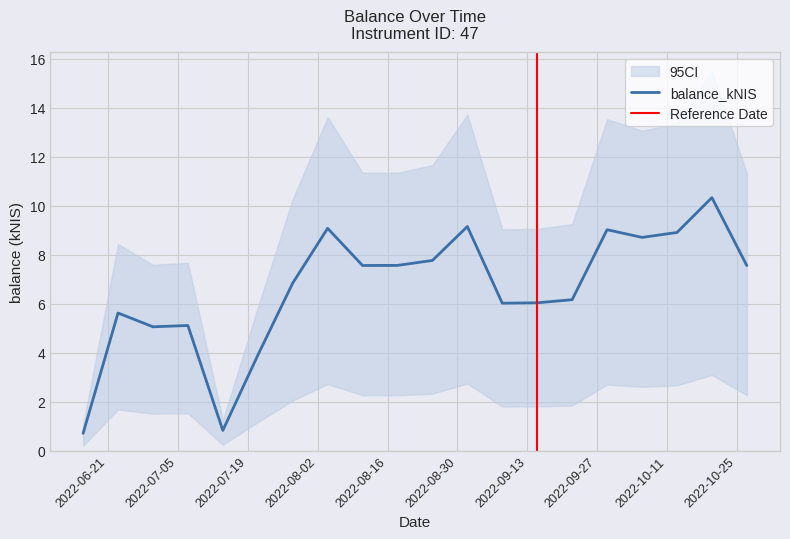

What is the highest value of the balance_kNIS series?

10.3